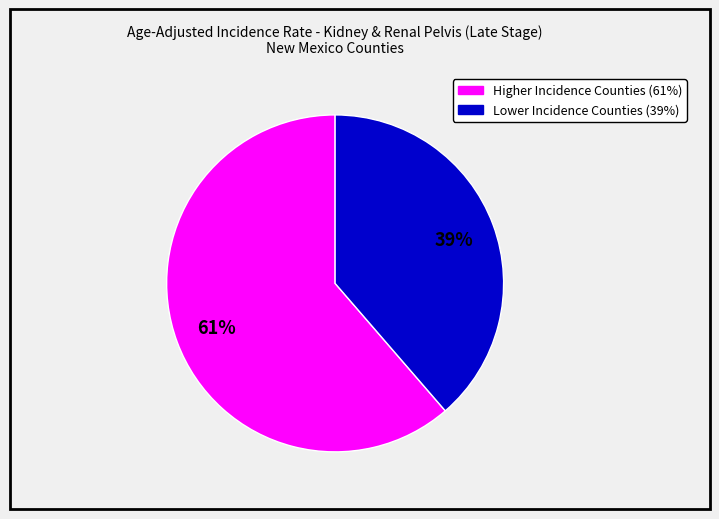

Is there a majority slice in this chart?

Yes